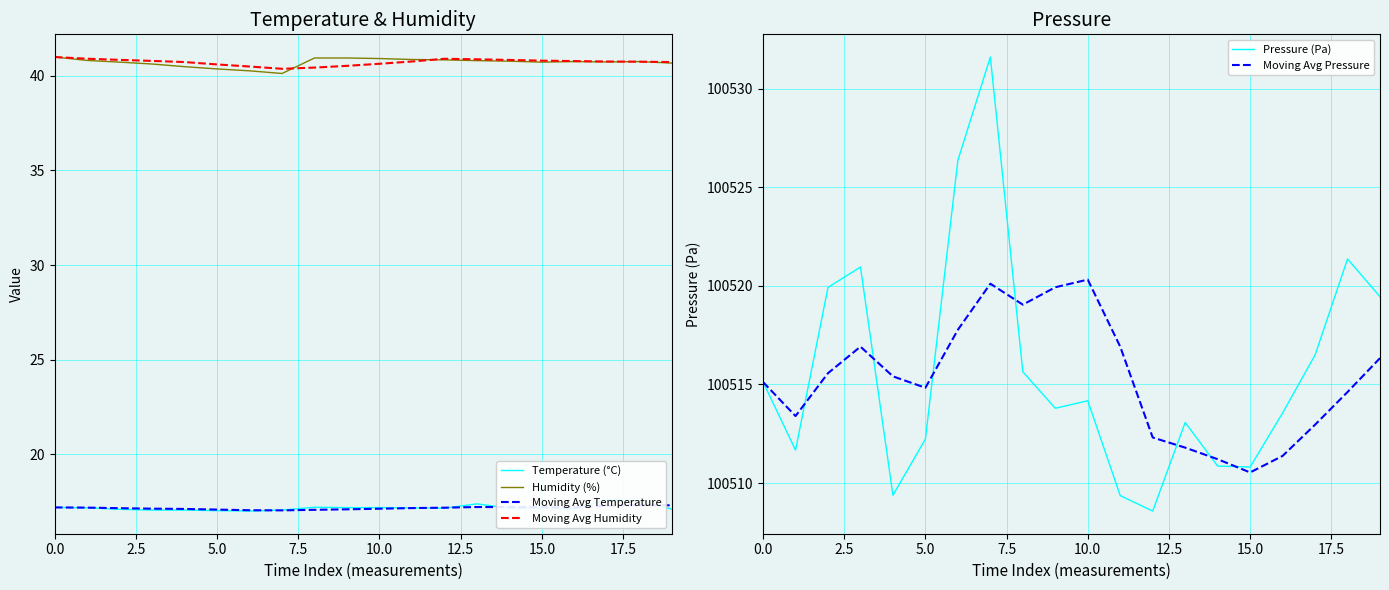

What is the highest value of the Humidity (%) series?

41.0